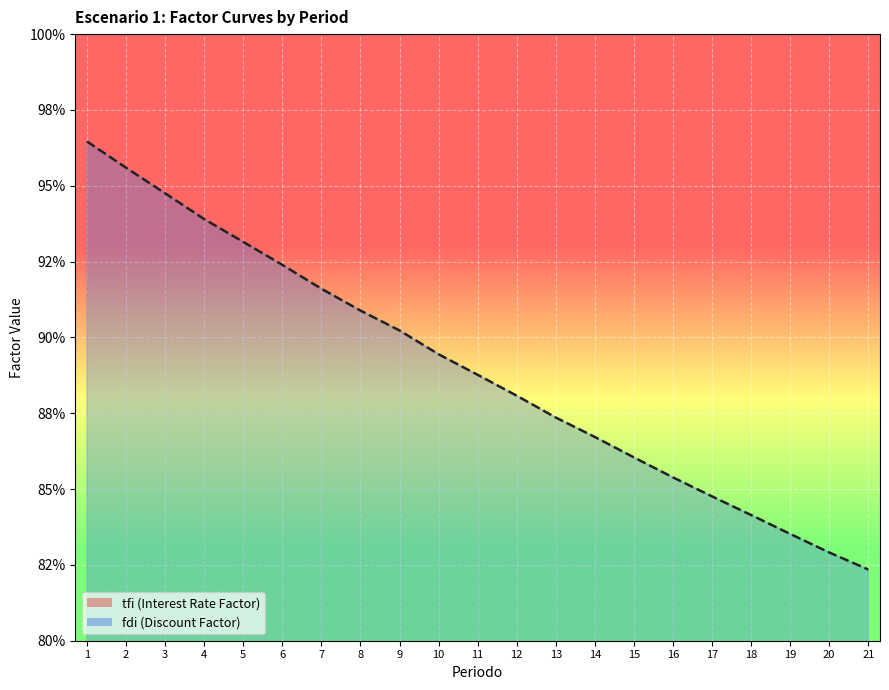

Reading left to right, extract all data points from this chart.

tfi: 1=0.1	2=0.1	3=0.1	4=0.1	5=0.1	6=0.1	7=0.1	8=0.1	9=0.1	10=0.1	11=0.1	12=0.1	13=0.1	14=0.1	15=0.1	16=0.1	17=0.1	18=0.1	19=0.1	20=0.1	21=0.1
fdi: 1=1.0	2=1.0	3=0.9	4=0.9	5=0.9	6=0.9	7=0.9	8=0.9	9=0.9	10=0.9	11=0.9	12=0.9	13=0.9	14=0.9	15=0.9	16=0.9	17=0.8	18=0.8	19=0.8	20=0.8	21=0.8